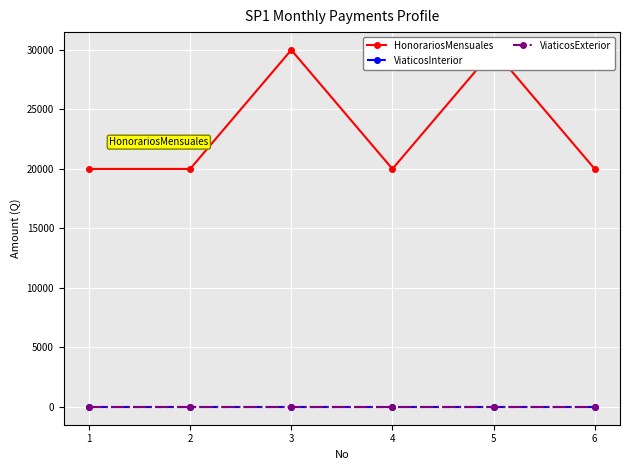

What is the lowest value of the HonorariosMensuales series?

20000